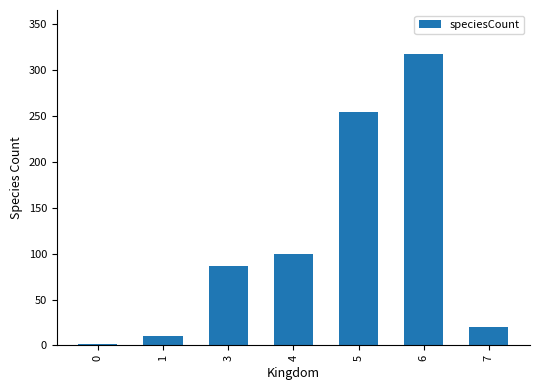

Which label corresponds to the largest value in the chart?

6